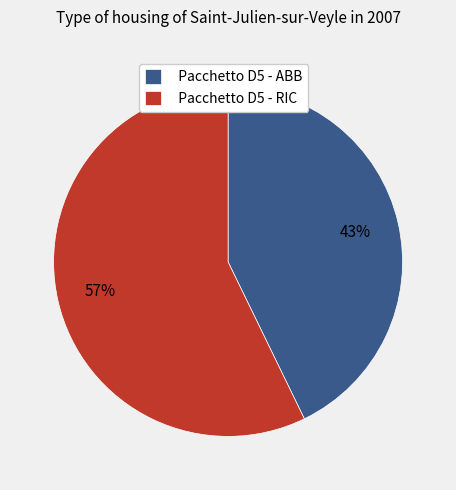

To the nearest percent, what is the difference between the largest and smallest slice percentages?

14%